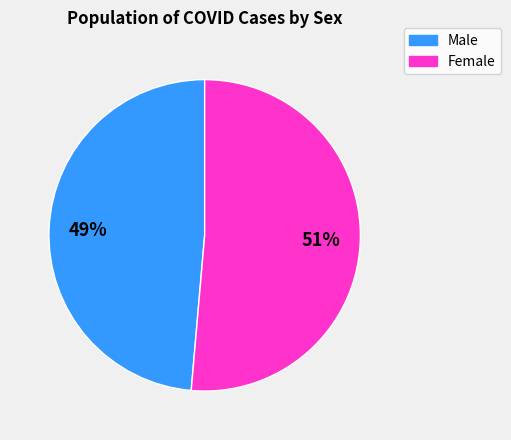

To the nearest percent, what is the average slice percentage?

50%